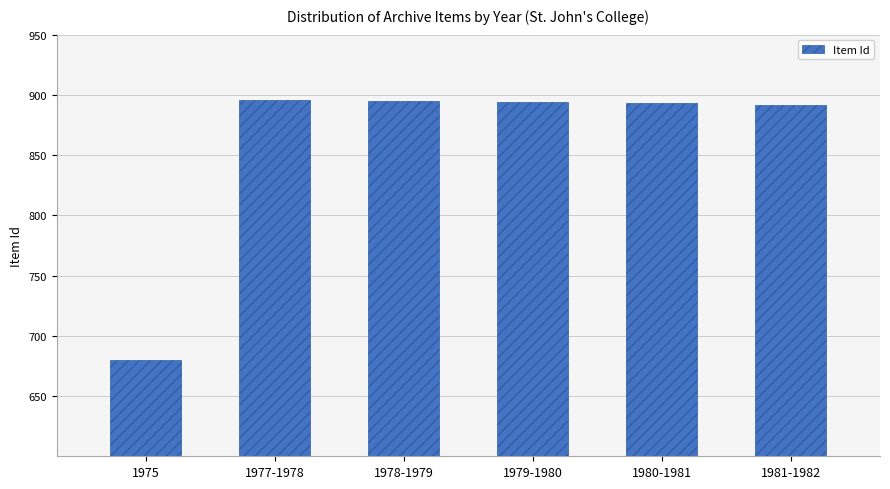

What is the difference between the second highest and second lowest values?

3